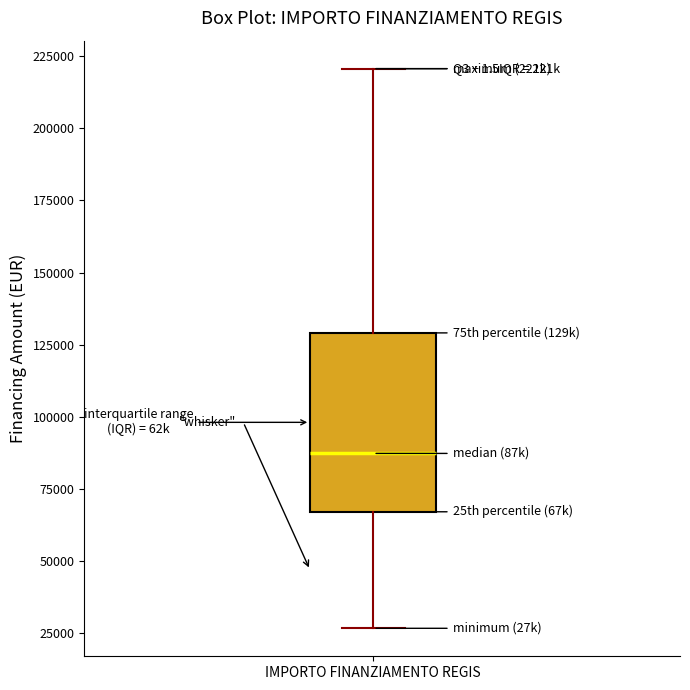

Read this box plot against the y-axis: the position of the median line, the range covered by the box, and the ends of both whiskers. The values are not printed on the chart, so give them approximately, as read against the axis.

median 85000, box 65000 to 130000, whiskers 25000 to 220000